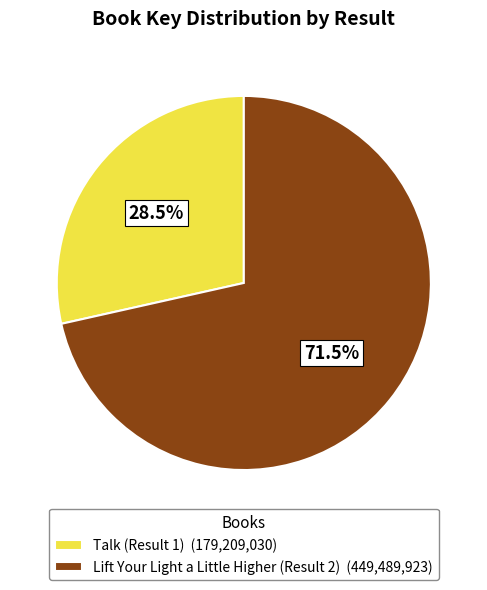

Between Lift Your Light a Little Higher (Result 2) and Talk (Result 1), which is larger?

Lift Your Light a Little Higher (Result 2)